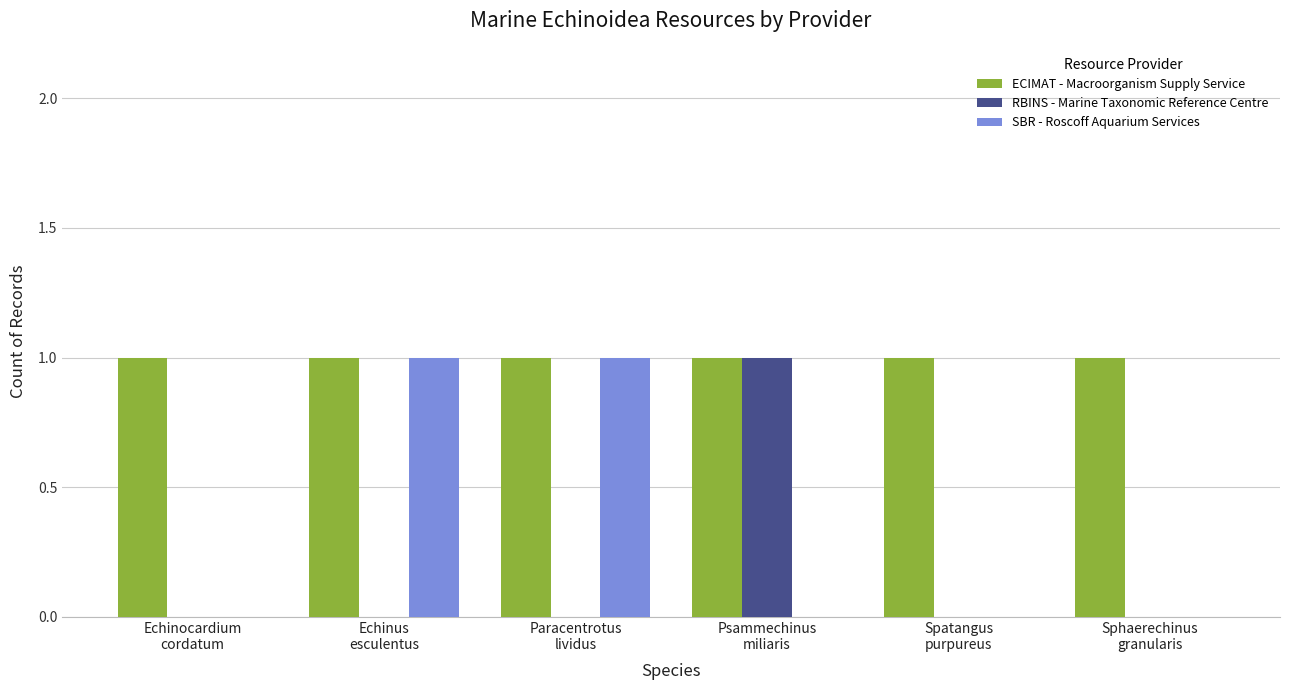

Does the chart contain stacked bars?

No